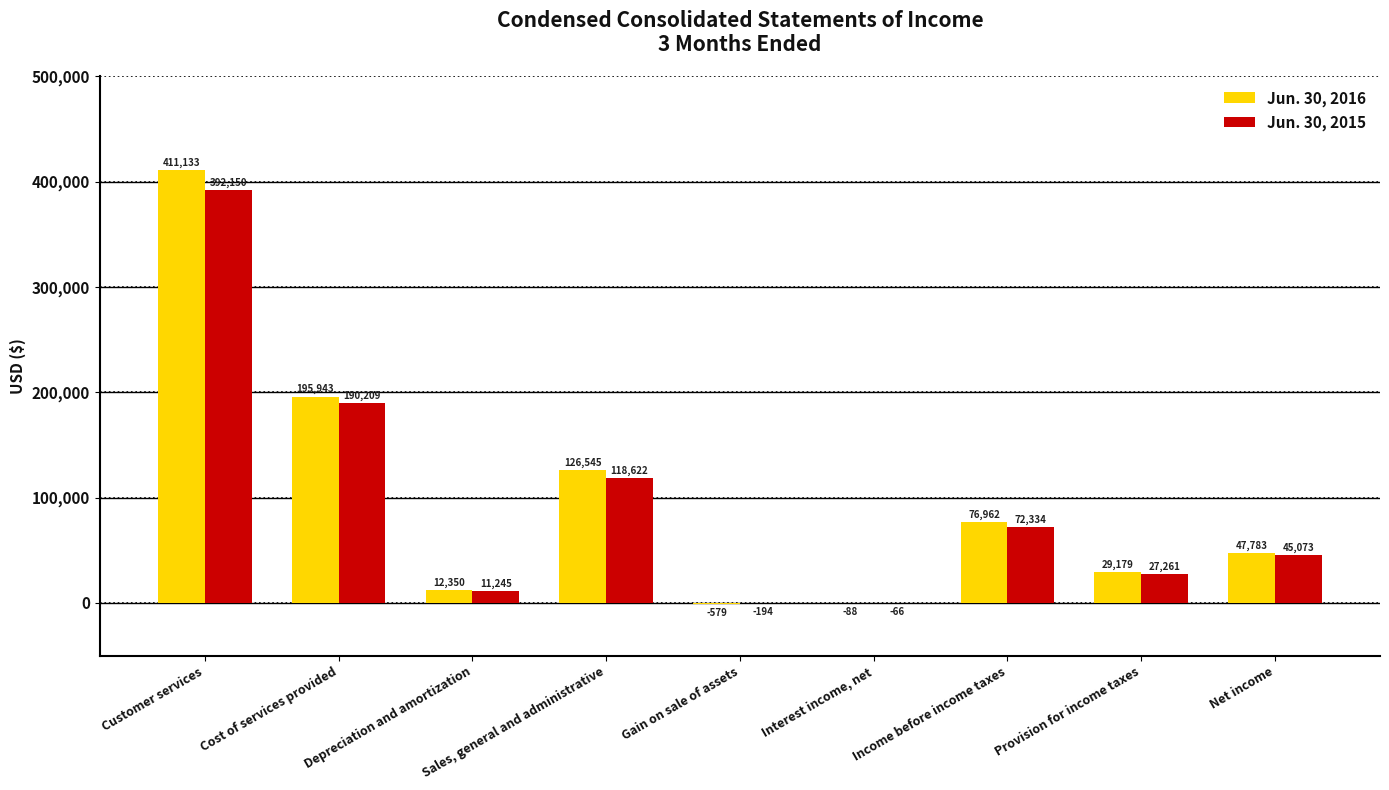

Count the number of categories in the chart.

9